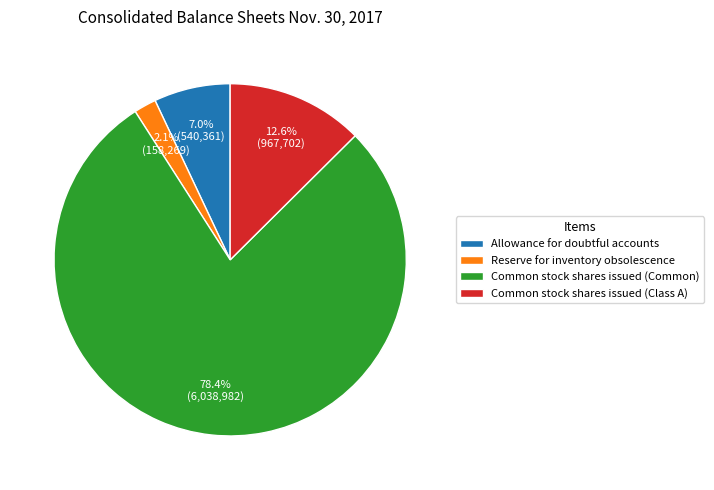

To the nearest percent, what portion does Common stock shares issued (Common) represent?

78%